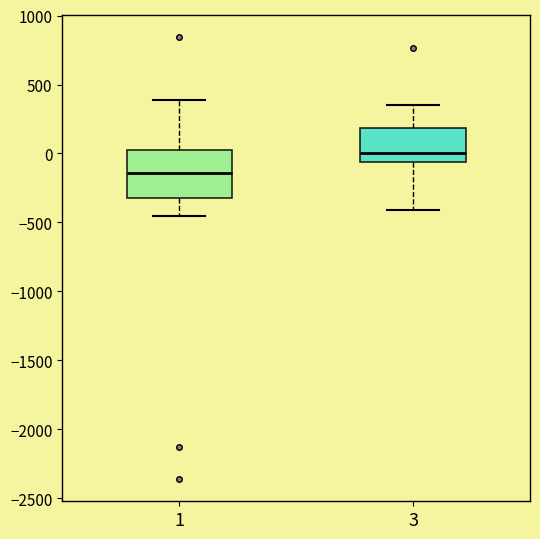

Where does the upper whisker of the box at x = 3 end on the y-axis? The values are not printed on the chart, so give them approximately, as read against the axis.

350